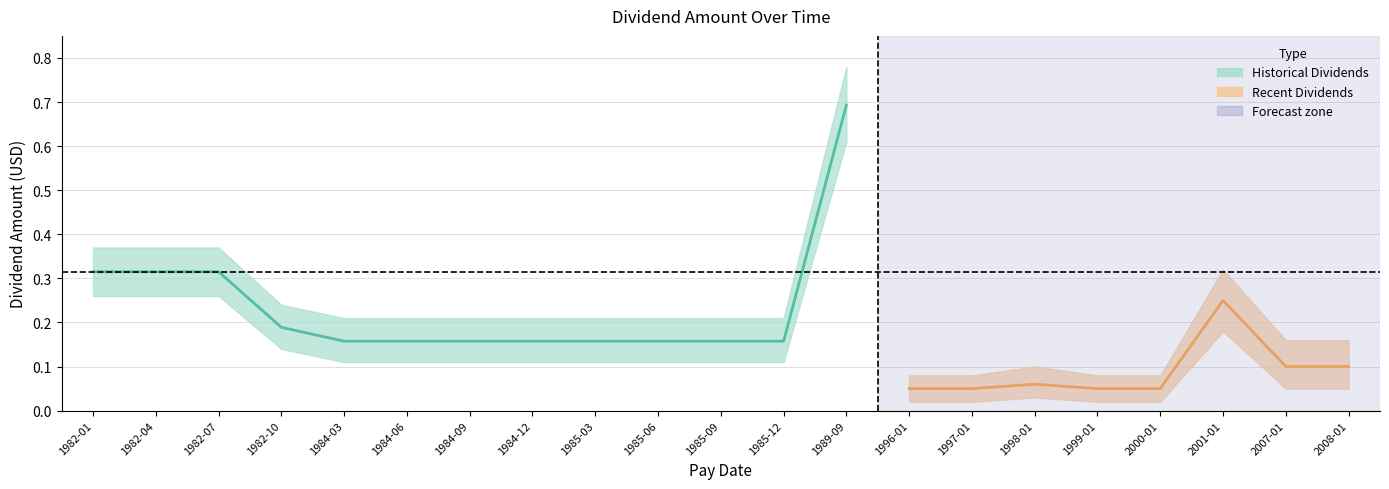

At which category does amount reach its first local peak?

1989-09-27